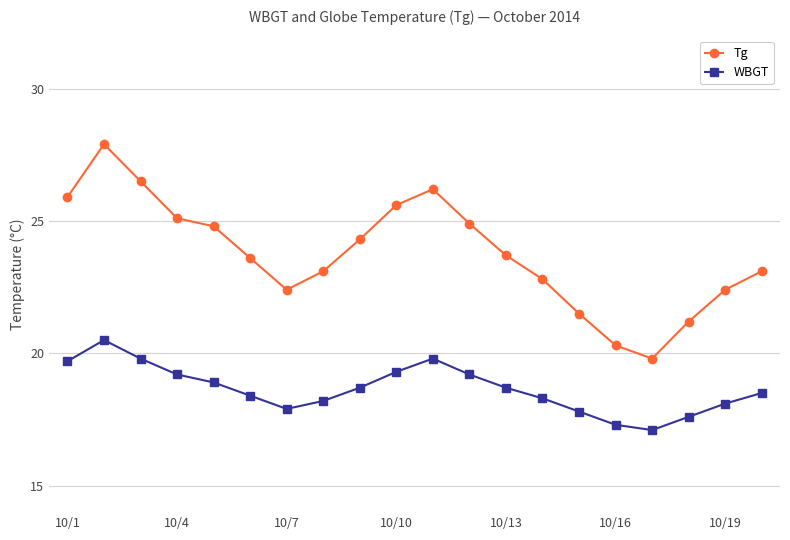

Which series has the largest total across all categories?

Tg